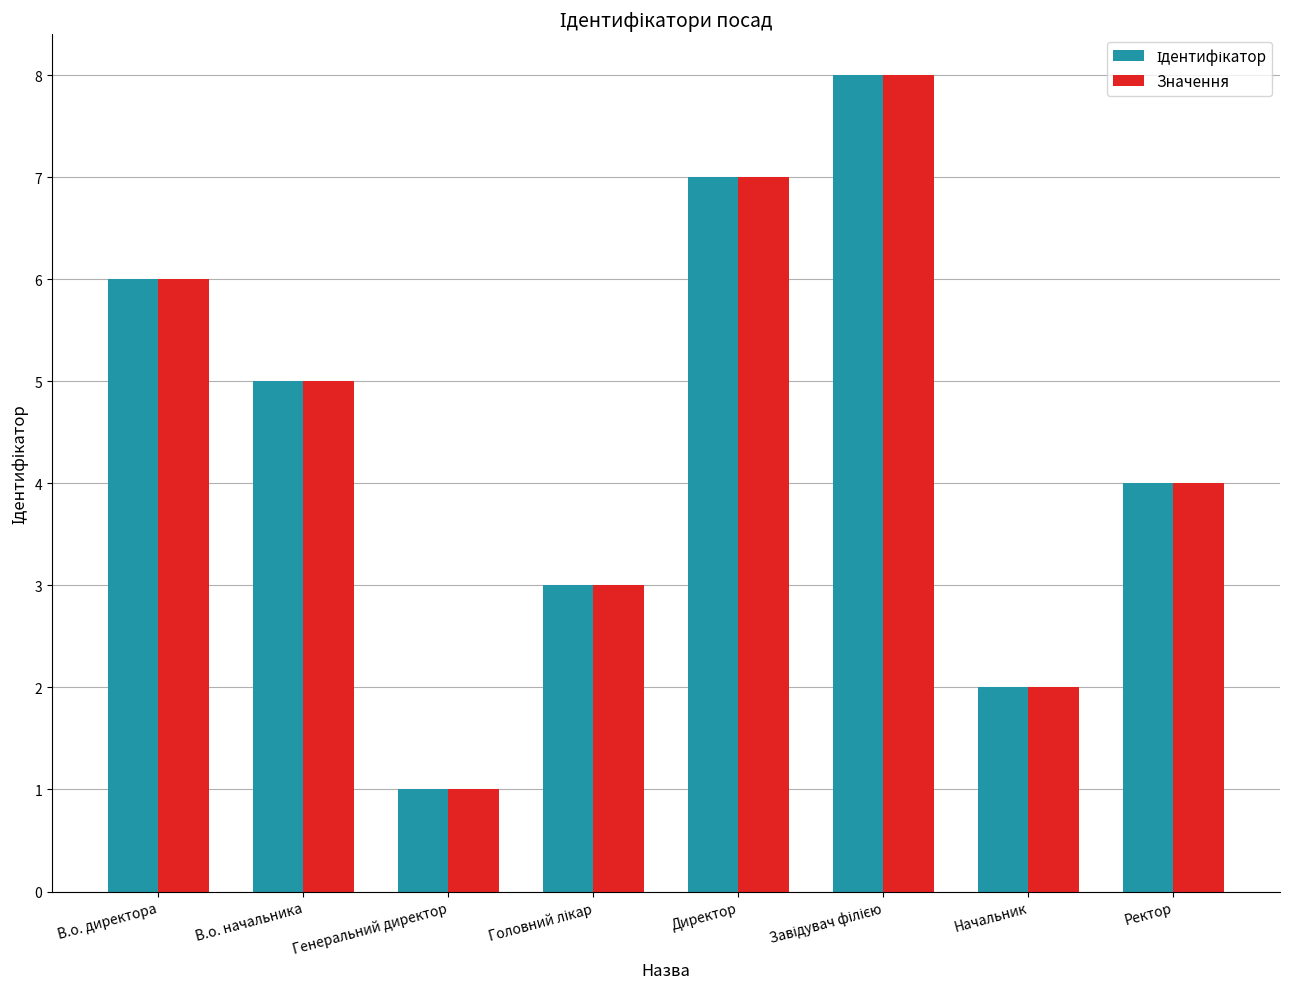

What is the total value across all series at В.о. начальника?

10